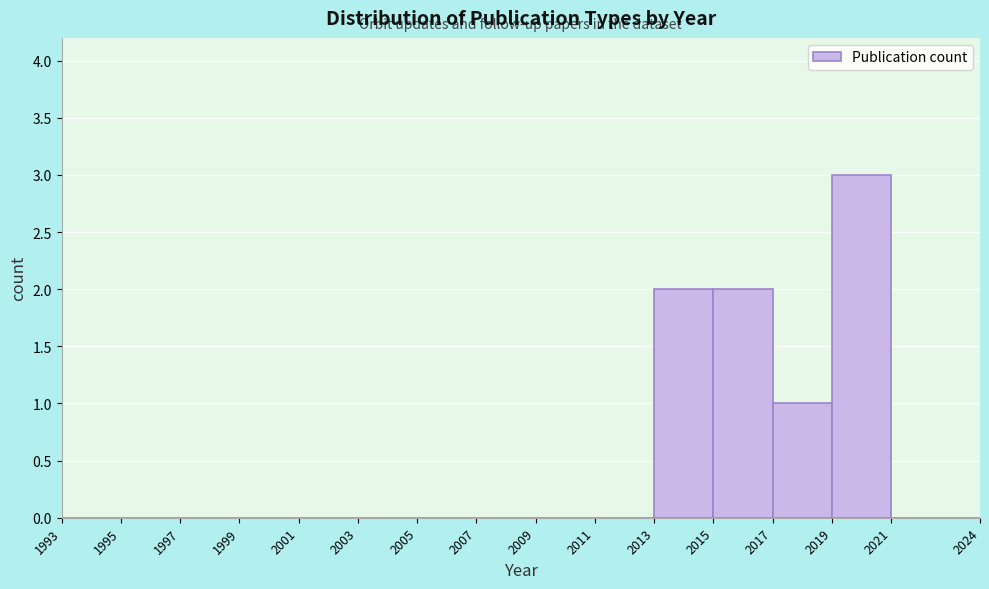

Over which range of the x-axis is the bar tallest?

2019 to 2021